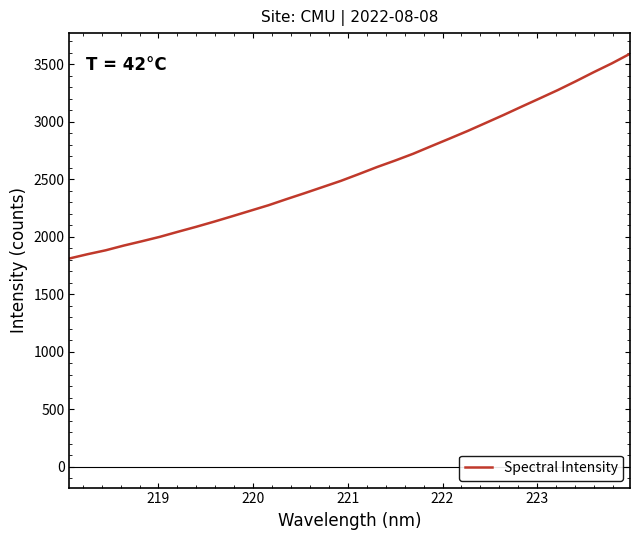

What is the greatest value displayed?

3589.0